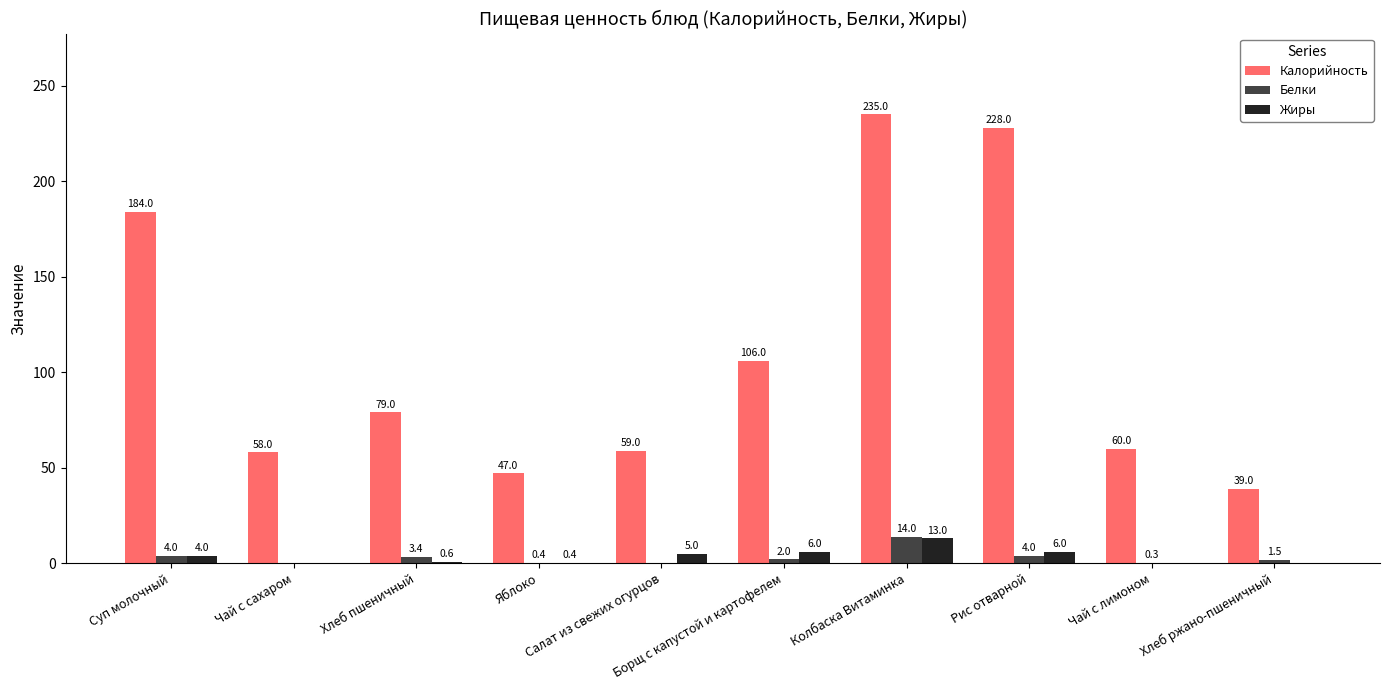

Reading left to right, list all the values displayed in this chart.

Калорийность: Суп молочный=184.0	Чай с сахаром=58.0	Хлеб пшеничный=79.0	Яблоко=47.0	Салат из свежих огурцов=59.0	Борщ с капустой и картофелем=106.0	Колбаска Витаминка=235.0	Рис отварной=228.0	Чай с лимоном=60.0	Хлеб ржано-пшеничный=39.0
Белки: Суп молочный=4.0	Чай с сахаром=0.0	Хлеб пшеничный=3.4	Яблоко=0.4	Салат из свежих огурцов=0.0	Борщ с капустой и картофелем=2.0	Колбаска Витаминка=14.0	Рис отварной=4.0	Чай с лимоном=0.3	Хлеб ржано-пшеничный=1.5
Жиры: Суп молочный=4.0	Чай с сахаром=0.0	Хлеб пшеничный=0.6	Яблоко=0.4	Салат из свежих огурцов=5.0	Борщ с капустой и картофелем=6.0	Колбаска Витаминка=13.0	Рис отварной=6.0	Чай с лимоном=0.0	Хлеб ржано-пшеничный=0.0